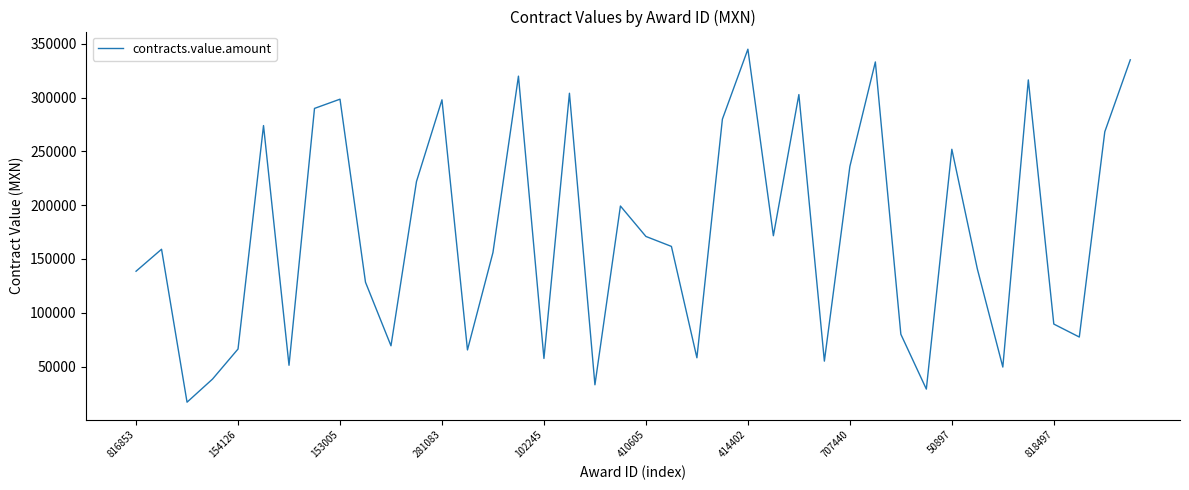

What is the smallest value displayed?

16822.0